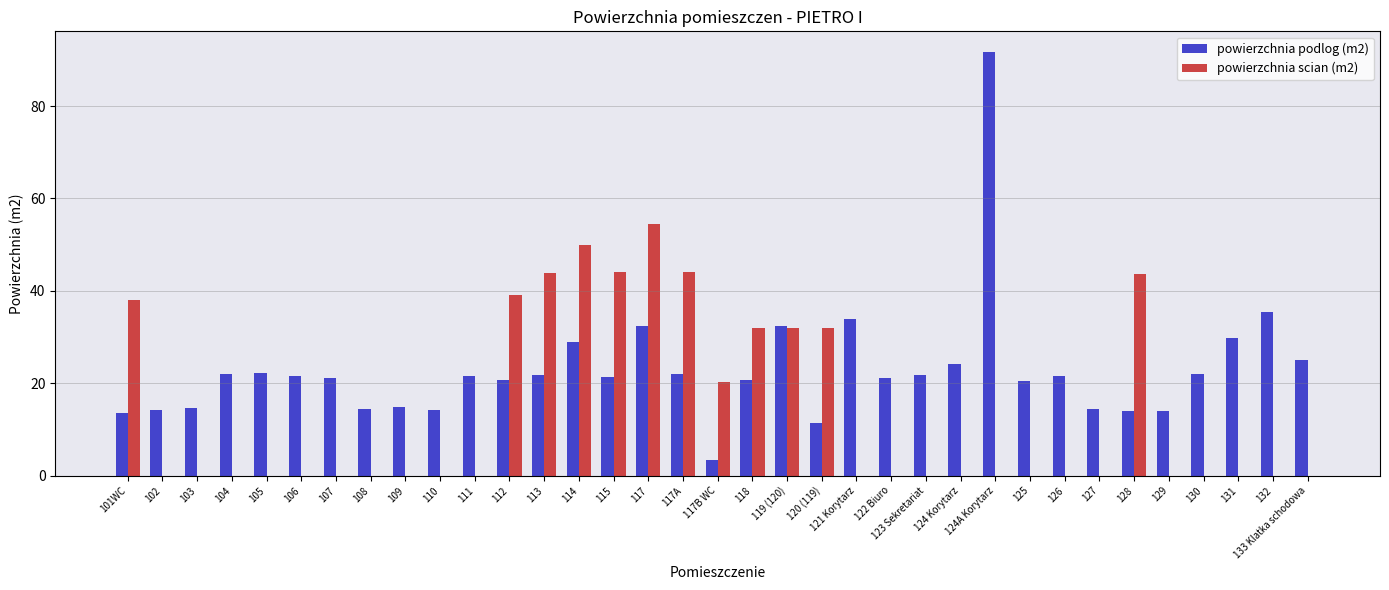

What is the sum of all powierzchnia scian (m2) values?

473.7